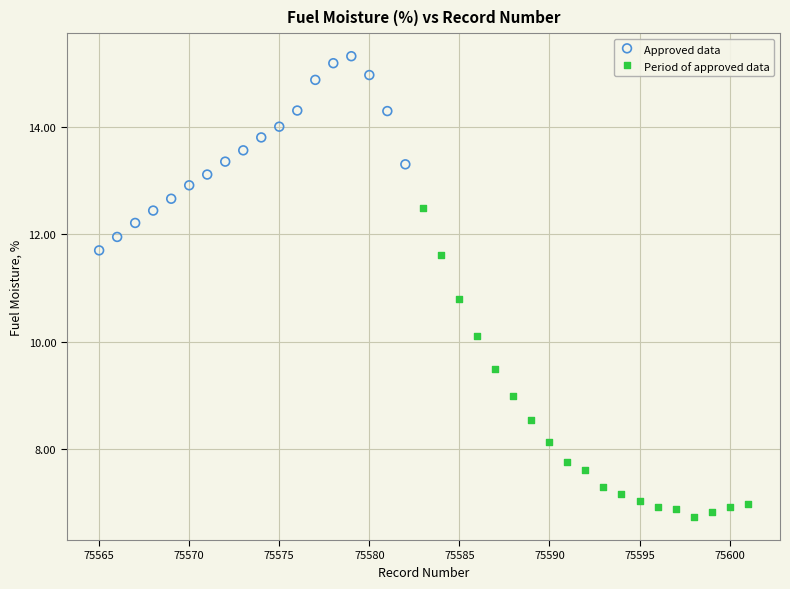

Which series contains the highest Y value?

Approved data